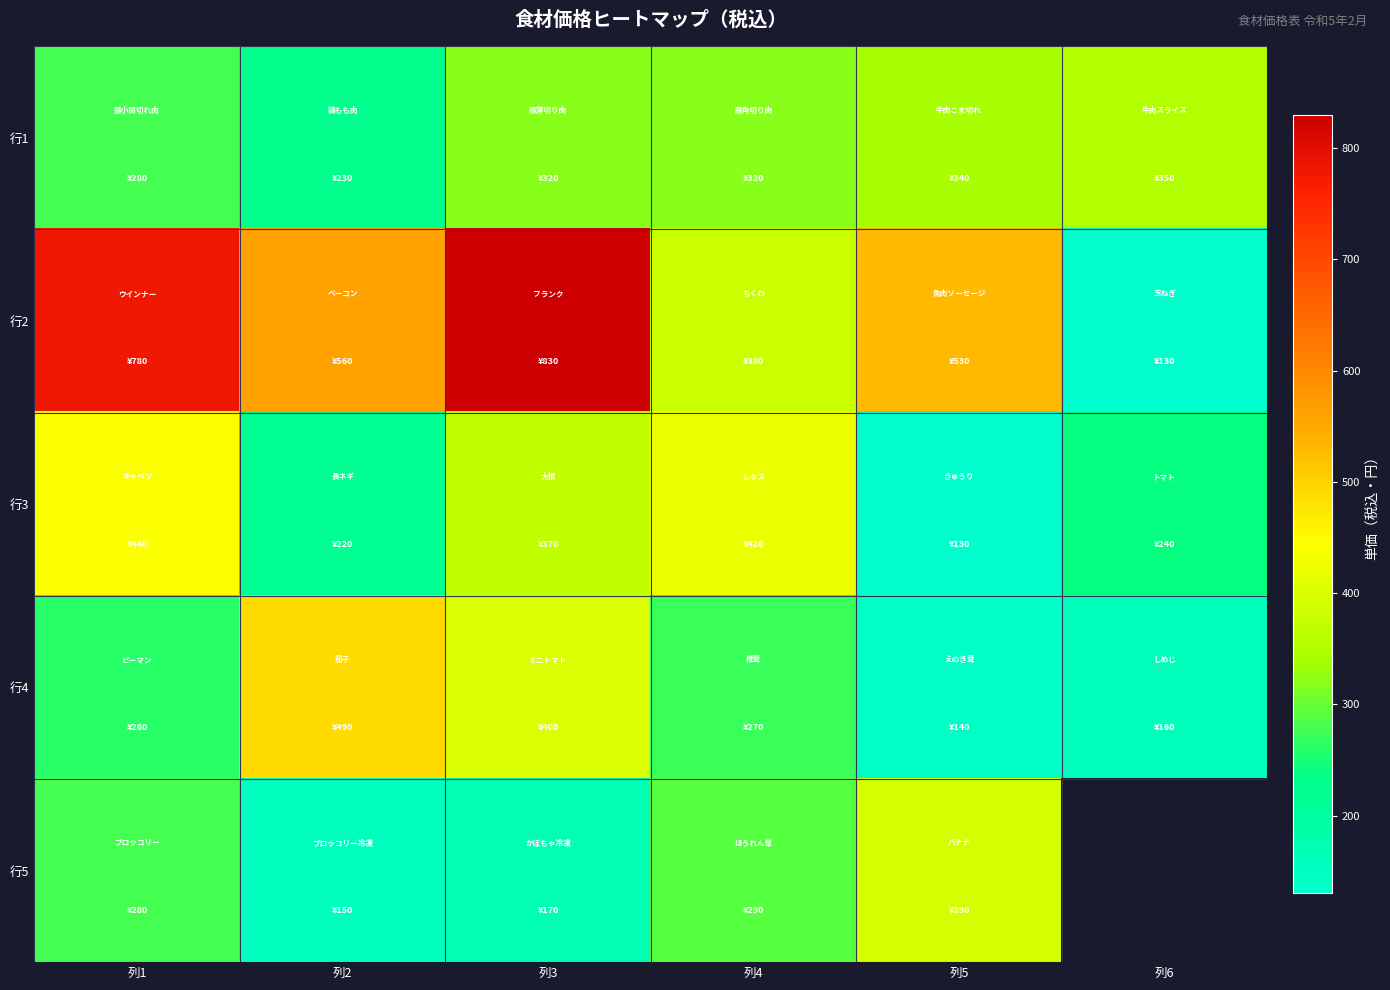

How many categories are shown in the chart?

6